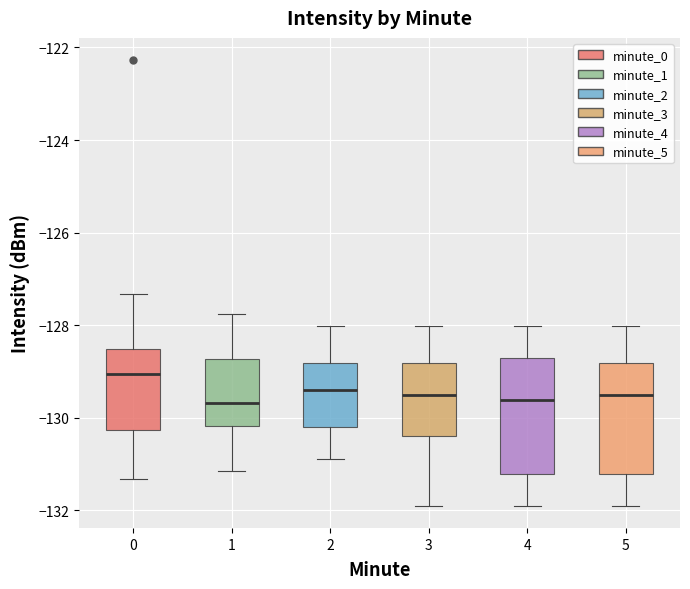

Reading left to right, read every box against the y-axis: the position of its median line, the range the box covers, and the ends of its whiskers. The values are not printed on the chart, so give them approximately, as read against the axis.

0: median -129.0, box -130.2 to -128.6, whiskers -131.4 to -127.4
1: median -129.6, box -130.2 to -128.8, whiskers -131.2 to -127.8
2: median -129.4, box -130.2 to -128.8, whiskers -131.0 to -128.0
3: median -129.6, box -130.4 to -128.8, whiskers -132.0 to -128.0
4: median -129.6, box -131.2 to -128.8, whiskers -132.0 to -128.0
5: median -129.6, box -131.2 to -128.8, whiskers -132.0 to -128.0